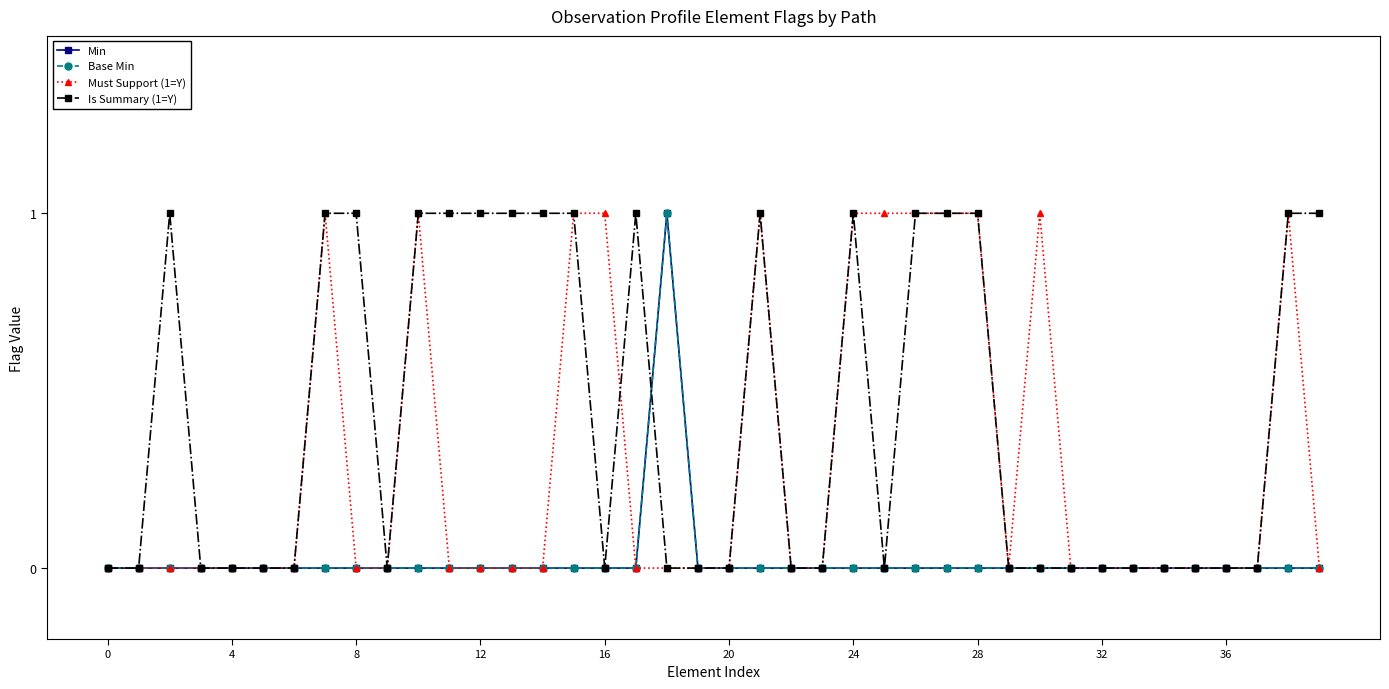

Does the chart have visible grid lines?

No